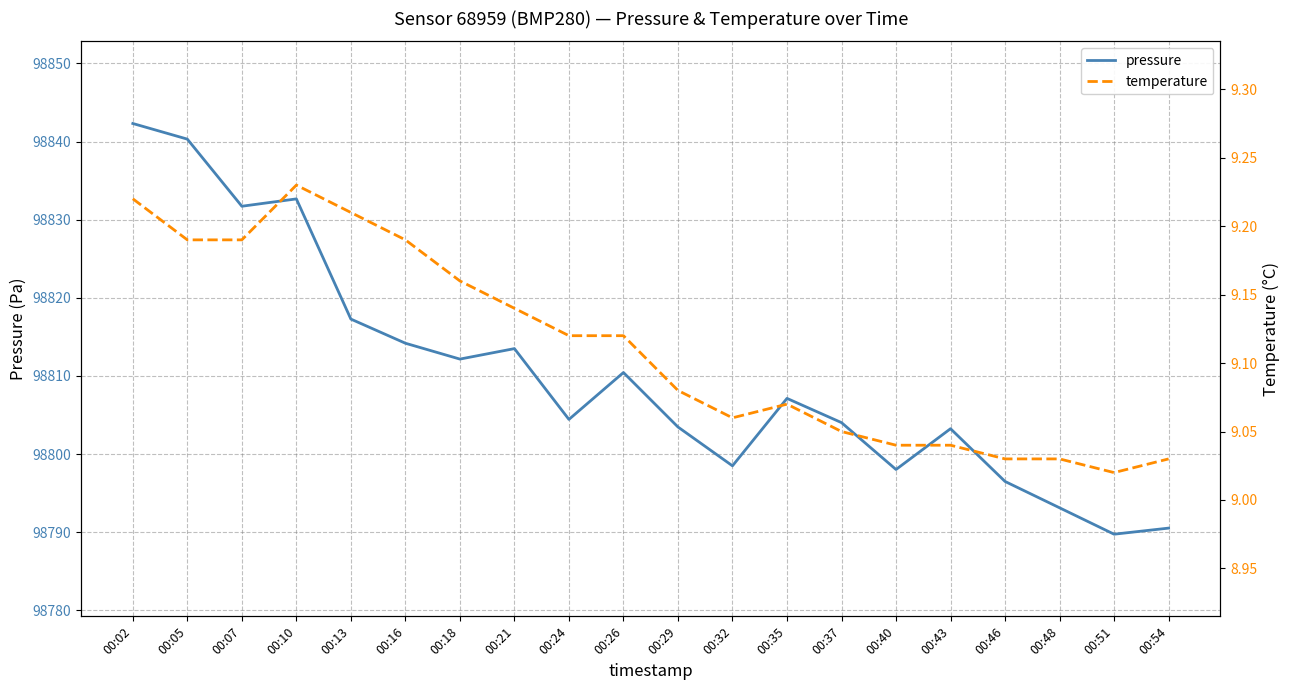

What is the greatest value displayed?

98842.3